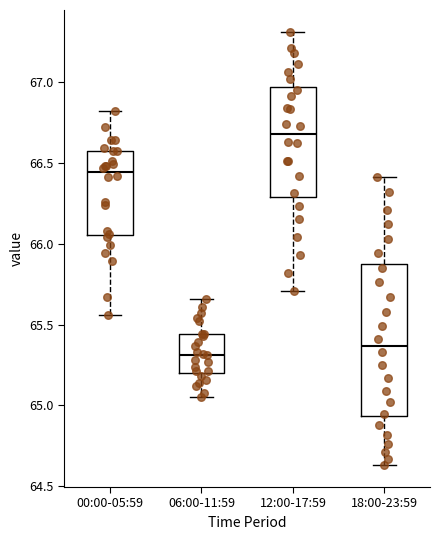

Where does the upper whisker of the box for 18:00-23:59 end on the y-axis? The values are not printed on the chart, so give them approximately, as read against the axis.

66.40